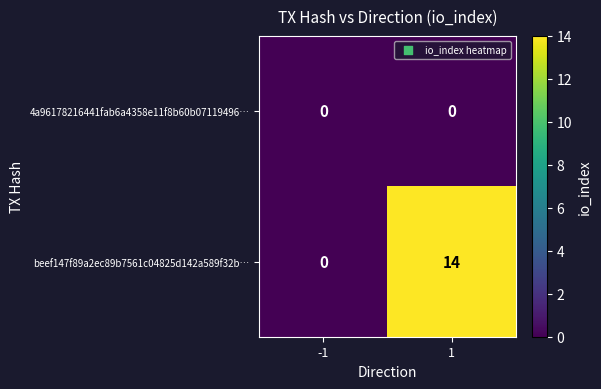

True or false: 4a96178216441fab6a4358e11f8b60b07119496… has a value of 0 at -1.

True